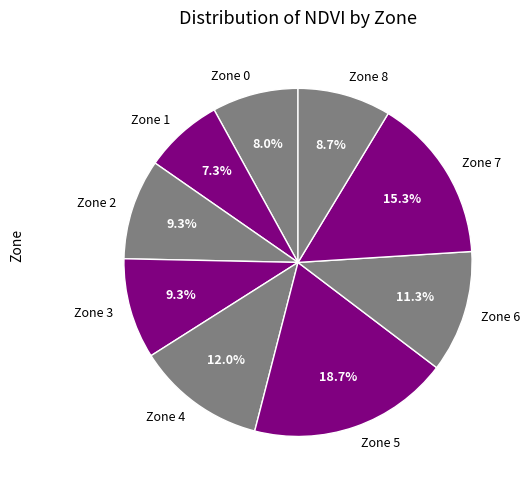

Is there a majority slice in this chart?

No